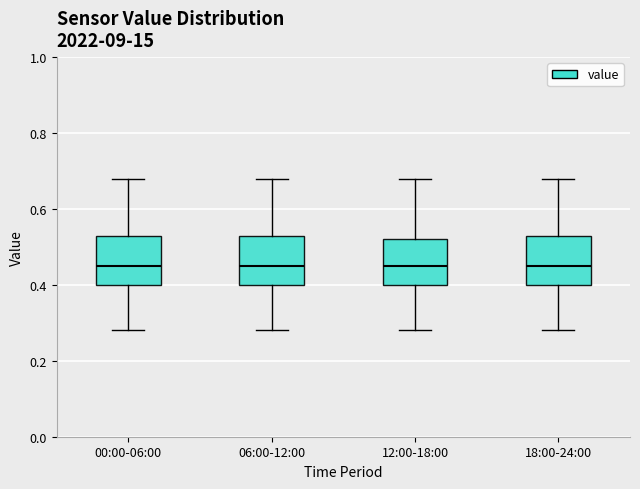

Where is the lower edge of the box for 12:00-18:00 on the y-axis? The values are not printed on the chart, so give them approximately, as read against the axis.

0.40